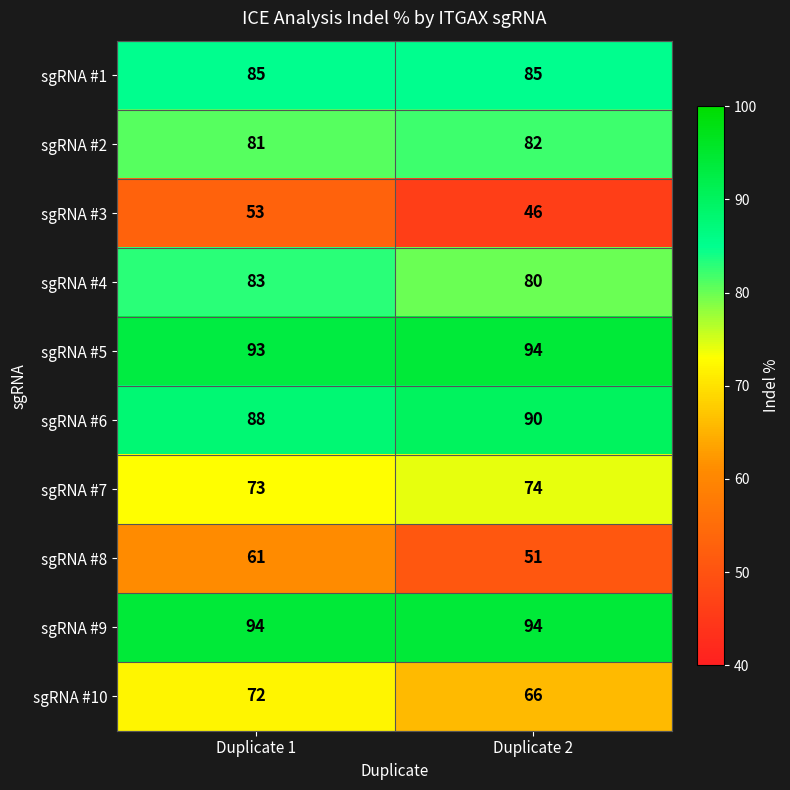

Reading left to right, list all the values displayed in this chart.

sgRNA #1: 85	85
sgRNA #2: 81	82
sgRNA #3: 53	46
sgRNA #4: 83	80
sgRNA #5: 93	94
sgRNA #6: 88	90
sgRNA #7: 73	74
sgRNA #8: 61	51
sgRNA #9: 94	94
sgRNA #10: 72	66